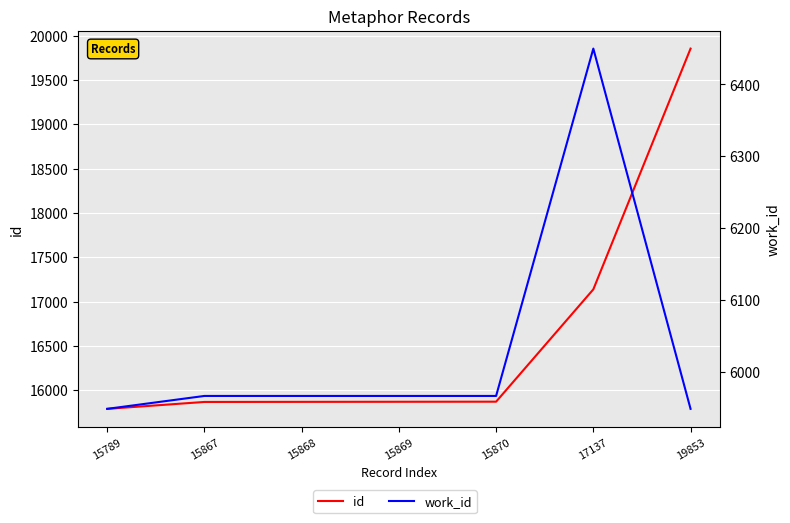

At which category does work_id reach its first local peak?

17137